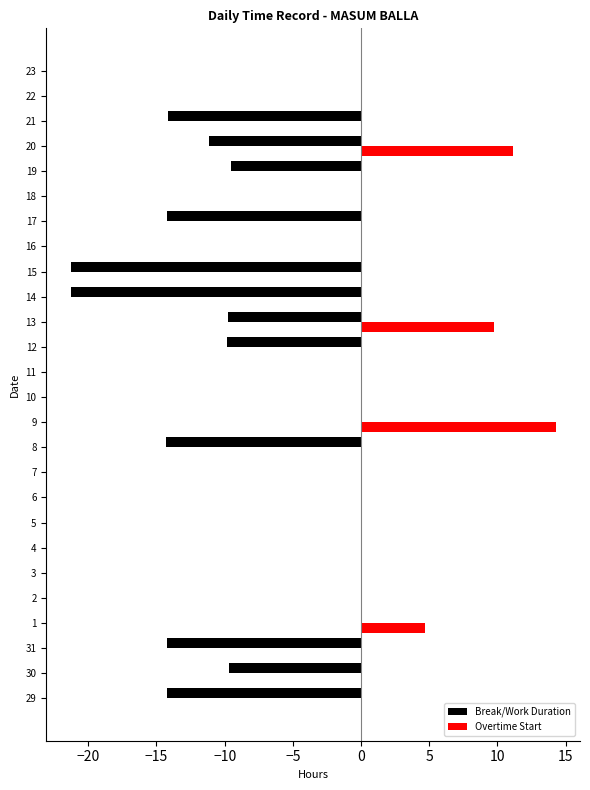

Between 31 and 10, which series saw the biggest shift?

Break/Work Duration